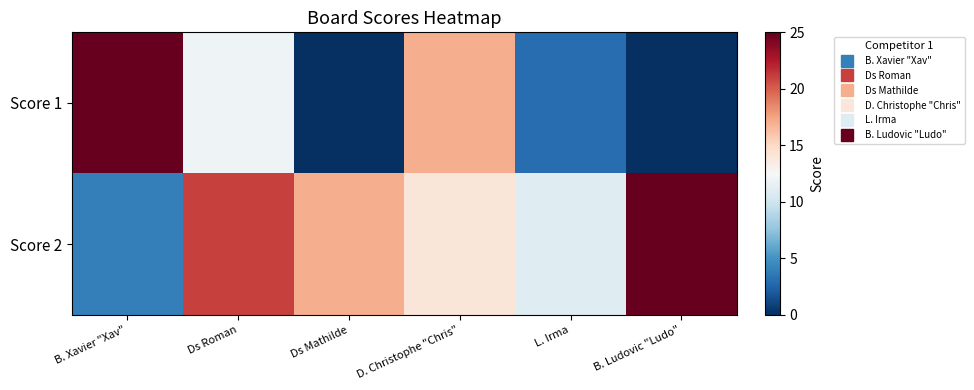

Which series has the largest total across all categories?

Score 2